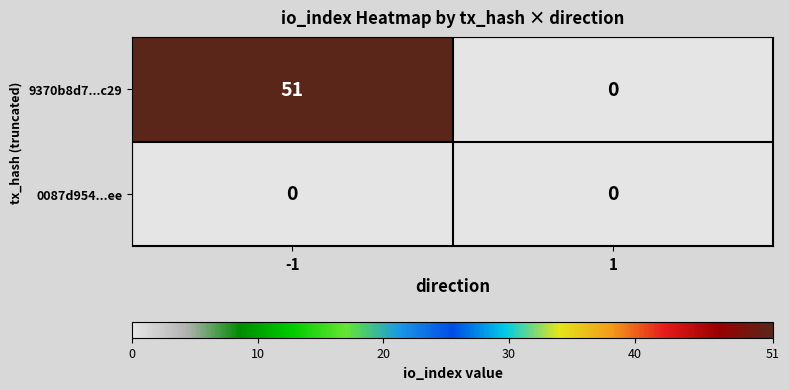

What is the maximum value shown in the chart?

51